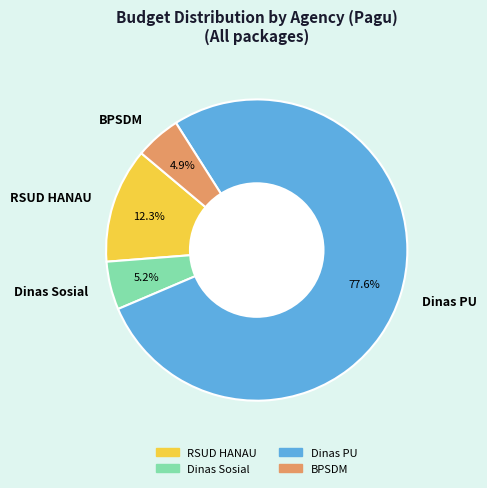

Is there any slice that represents more than half of the pie?

Yes